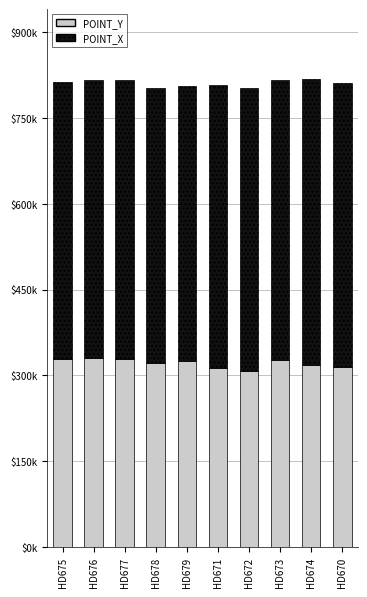

What are all the series names shown in the legend?

POINT_Y, POINT_X